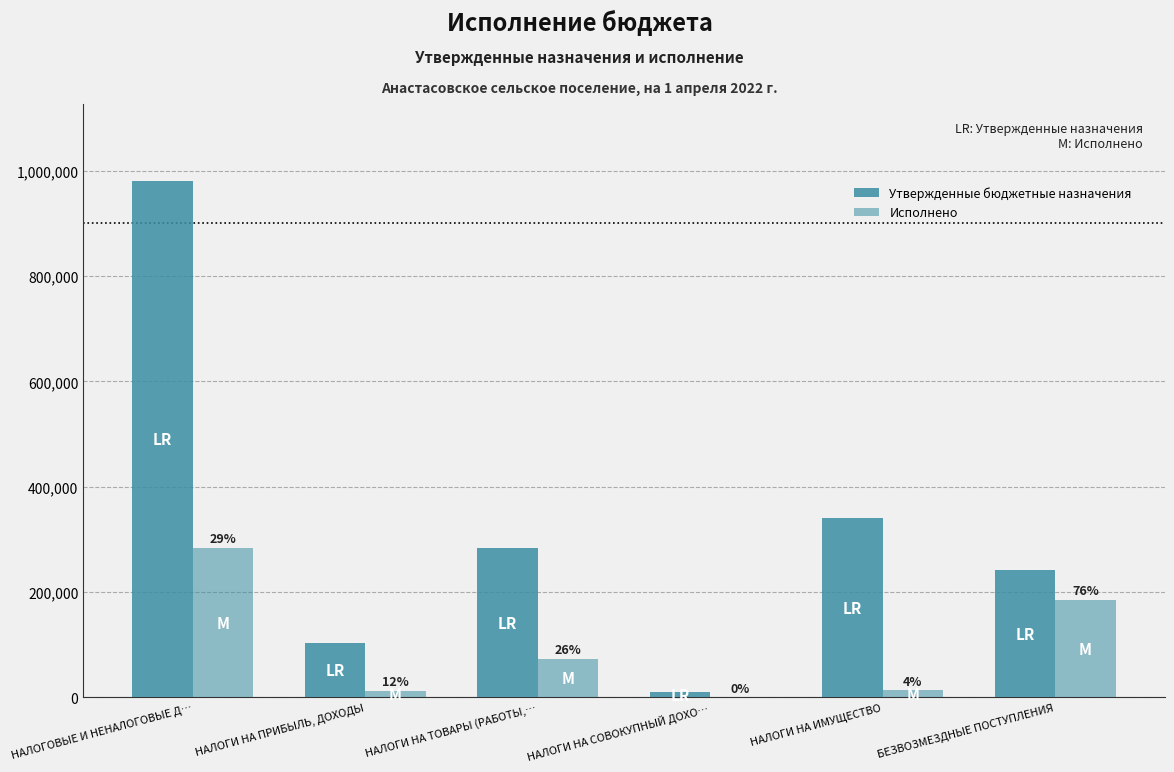

Are the bars horizontal?

No